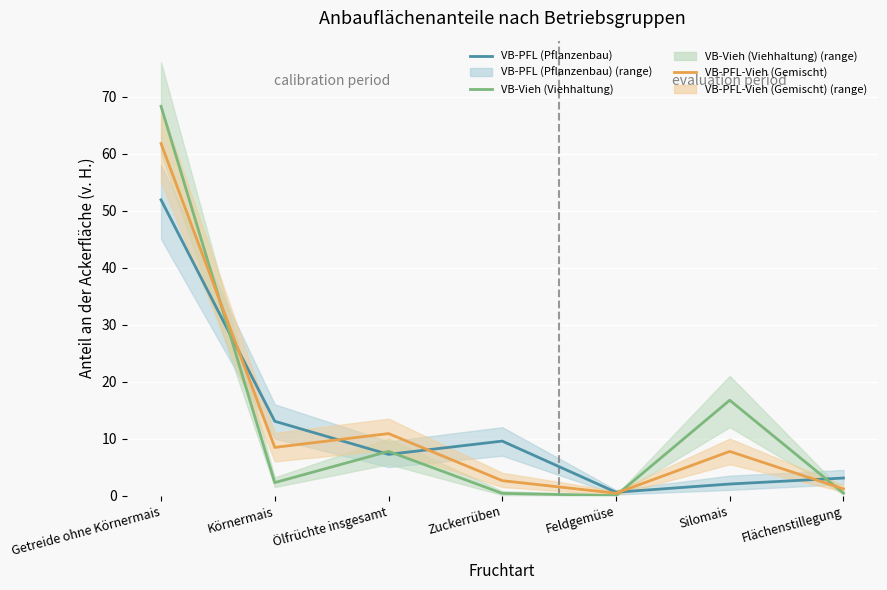

Which series has the widest spread of values?

VB-Vieh (Viehhaltung)